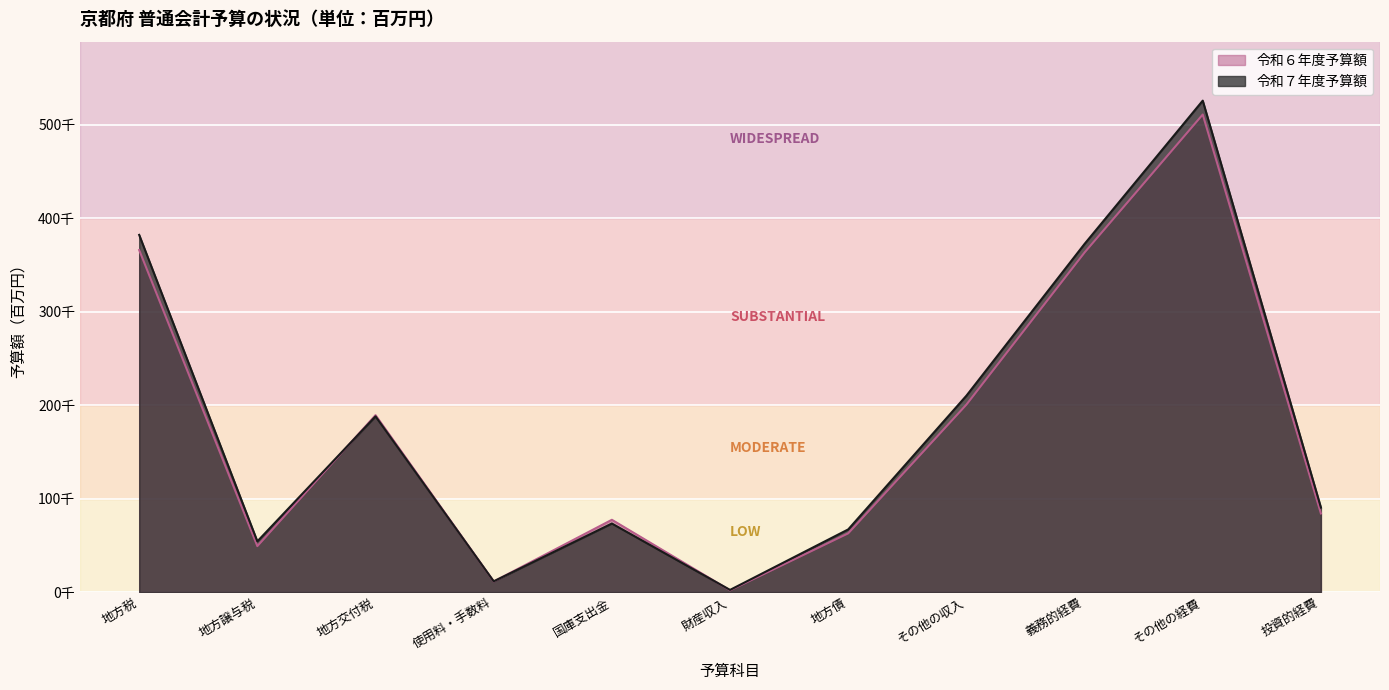

At which category does 令和６年度予算額 reach its first local valley?

地方譲与税